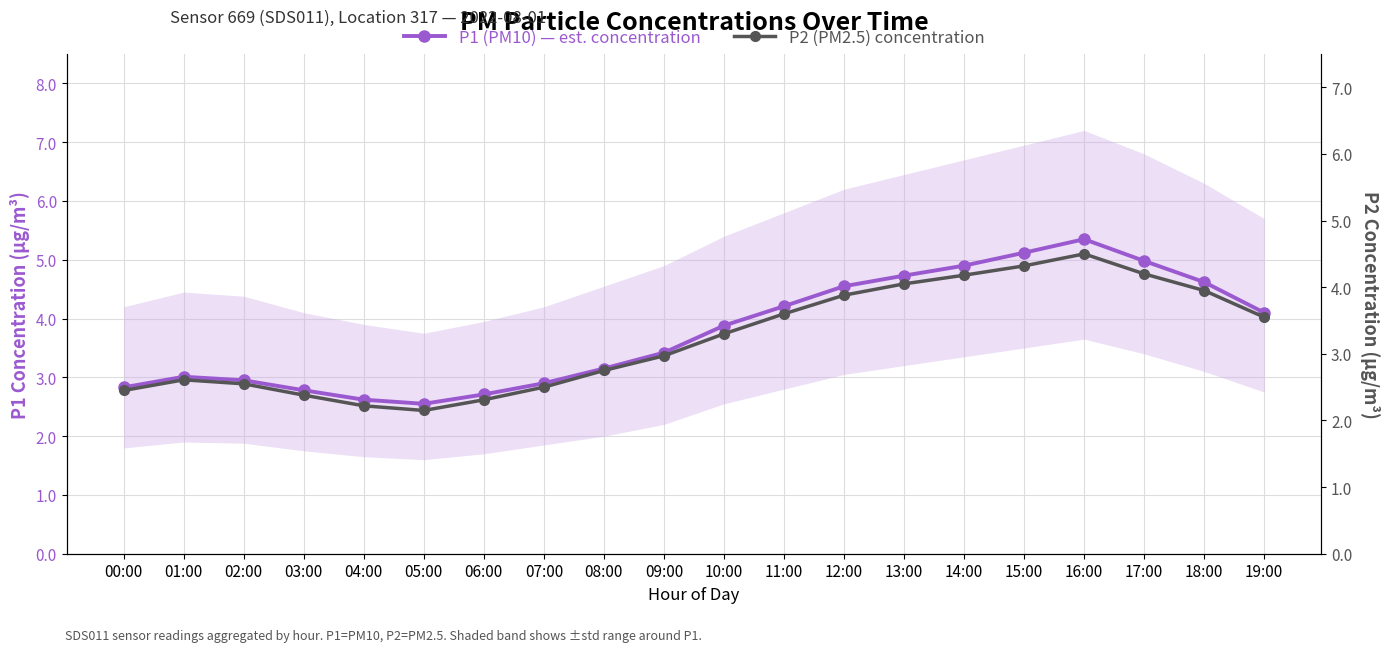

What is the total value across all series at 18:00?

8.6